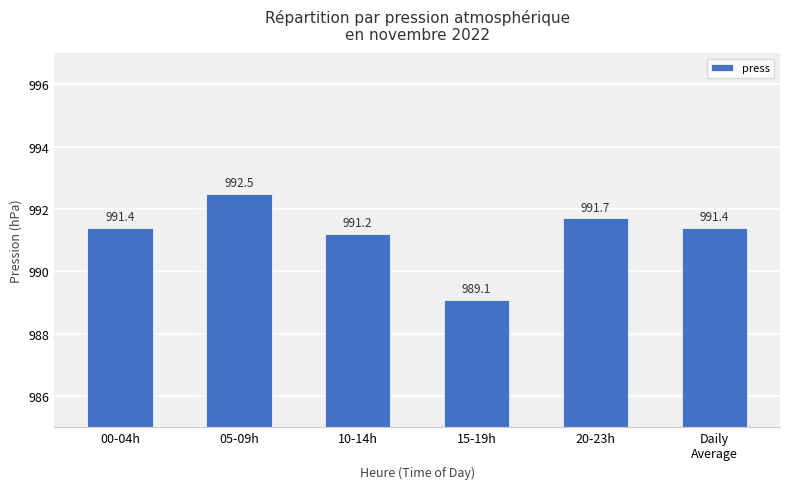

What is the label of the 2nd bar from the right?

20-23h